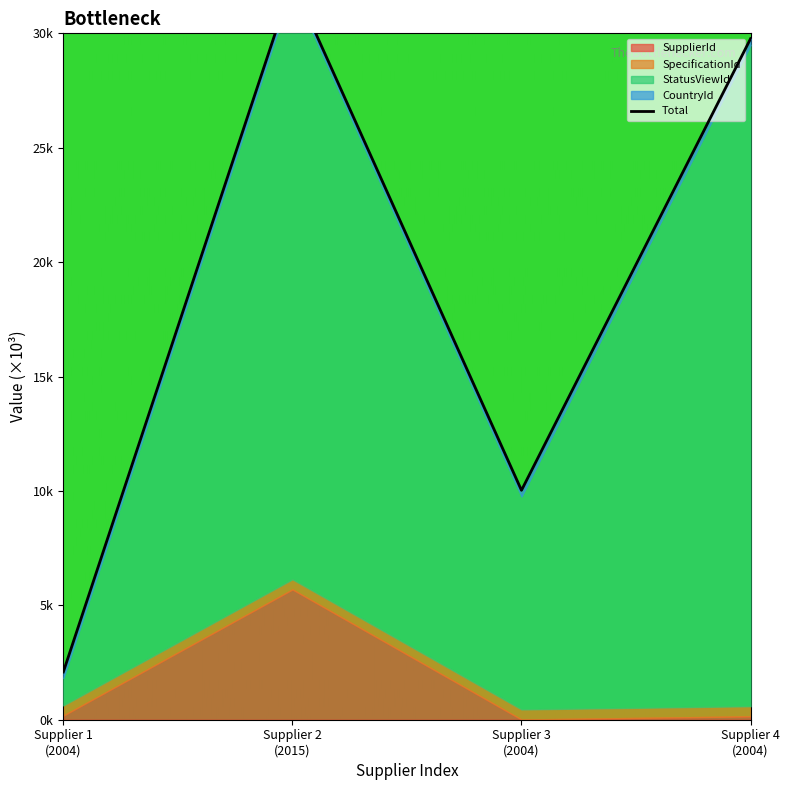

Read the value at Supplier 2
(2015).

32.3